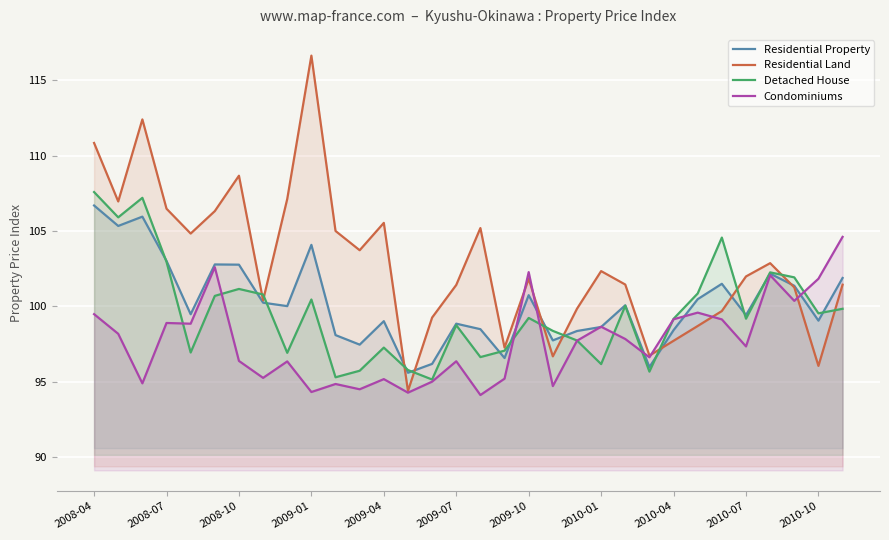

Which series has the largest range (max minus min)?

Residential Land